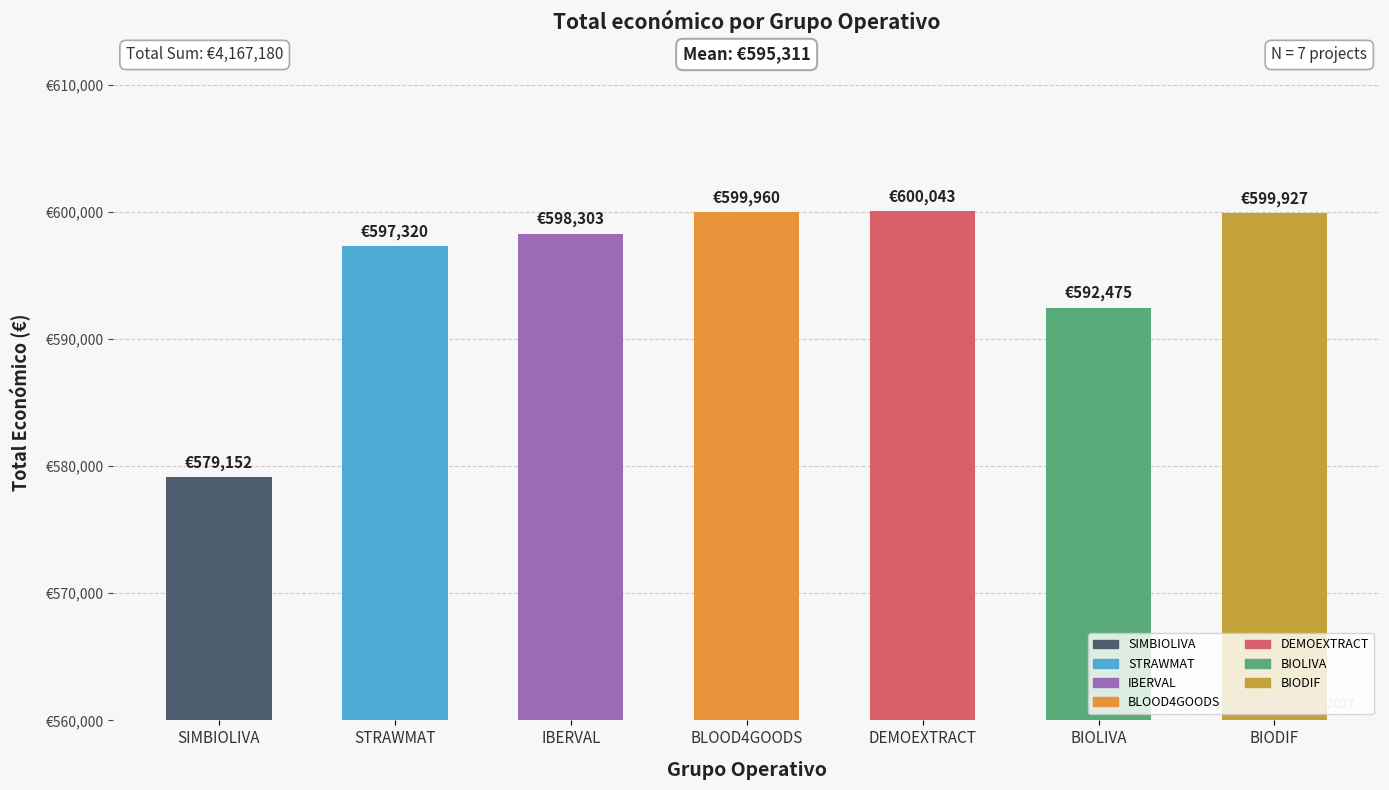

What is the value of the 1st bar from the left?

579152